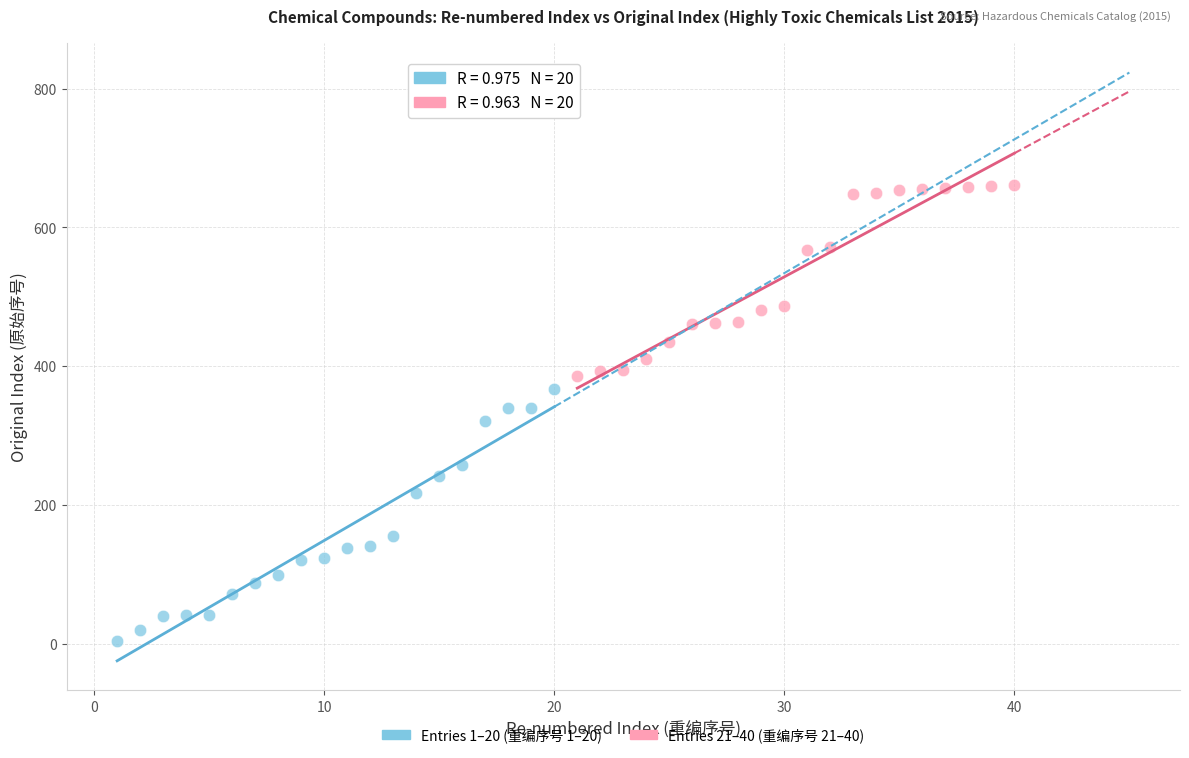

Which series contains the lowest Y value?

Entries 1–20 (重编序号 1–20)